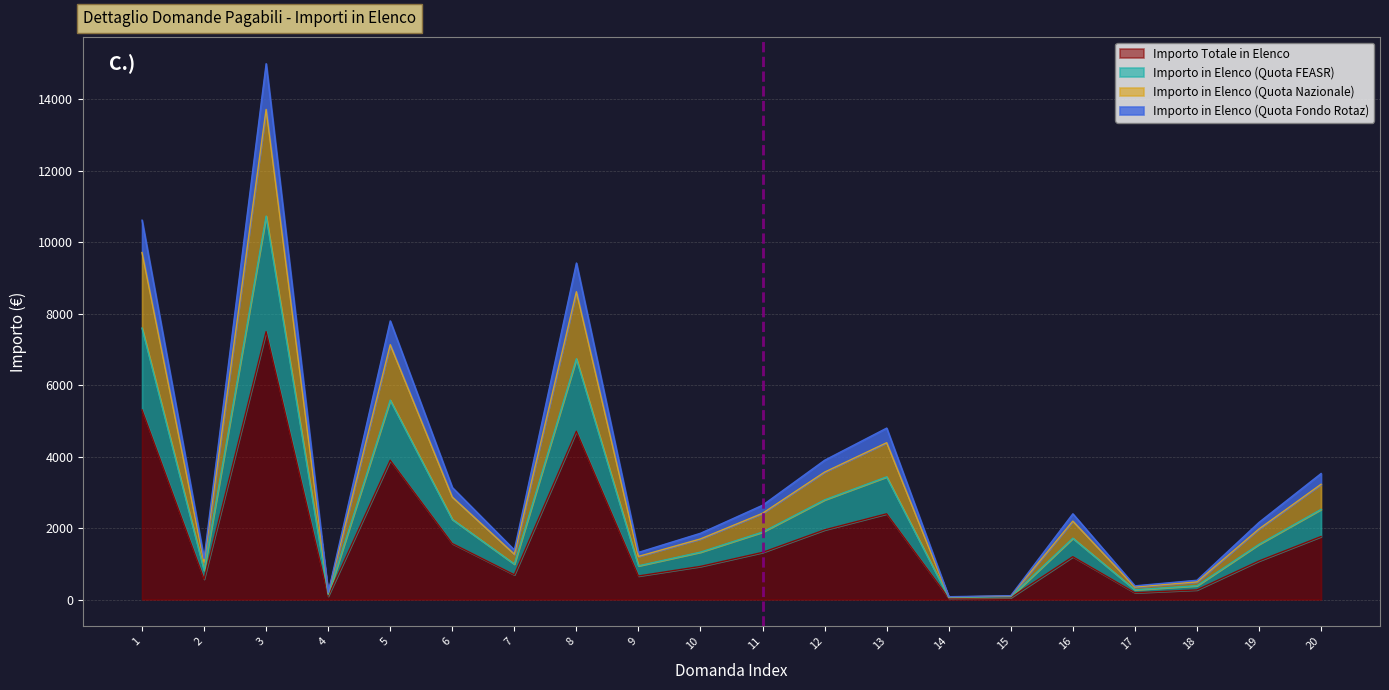

How many interior local valleys does the Importo in Elenco (Quota FEASR) series have?

6